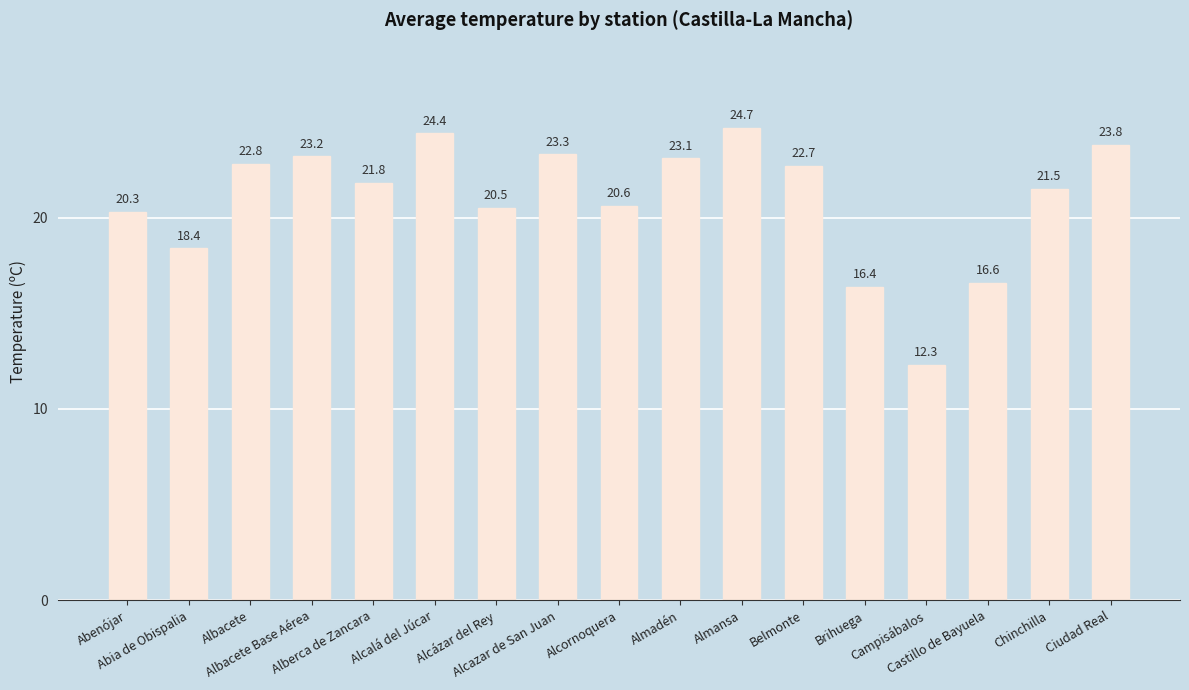

Does the chart contain any negative values?

No